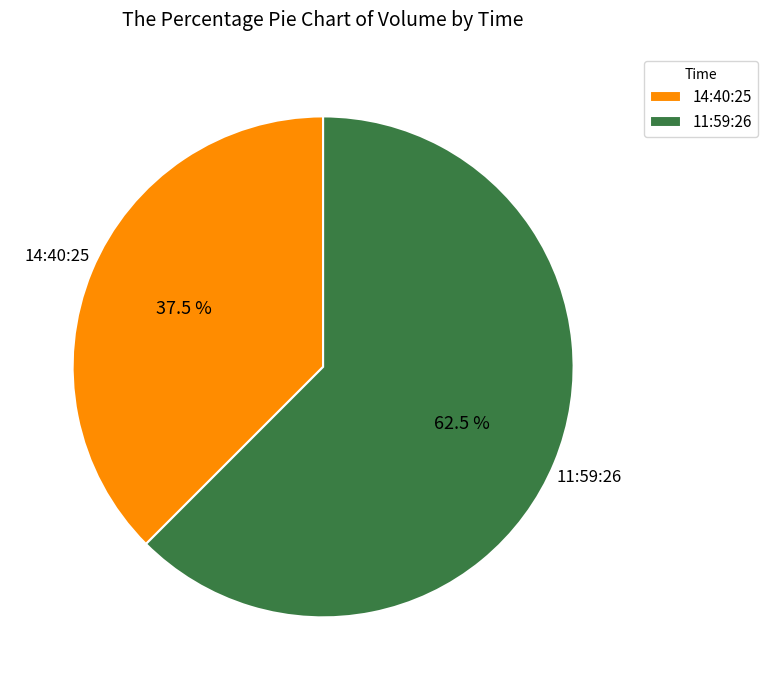

To the nearest percent, what is the difference between the largest and smallest slice percentages?

25%